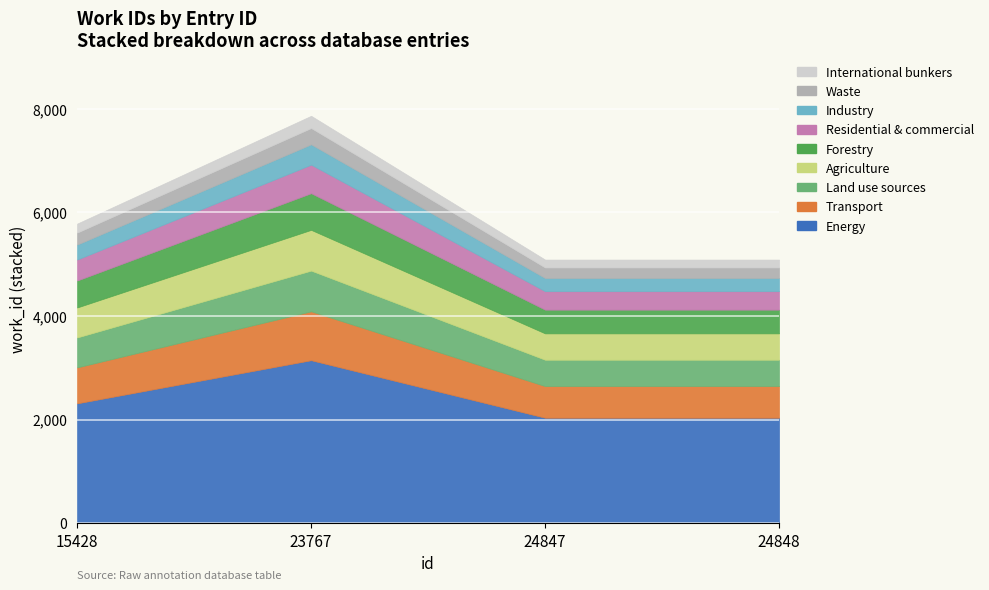

Reading left to right, extract all data points from this chart.

5782	7863	5088	5088